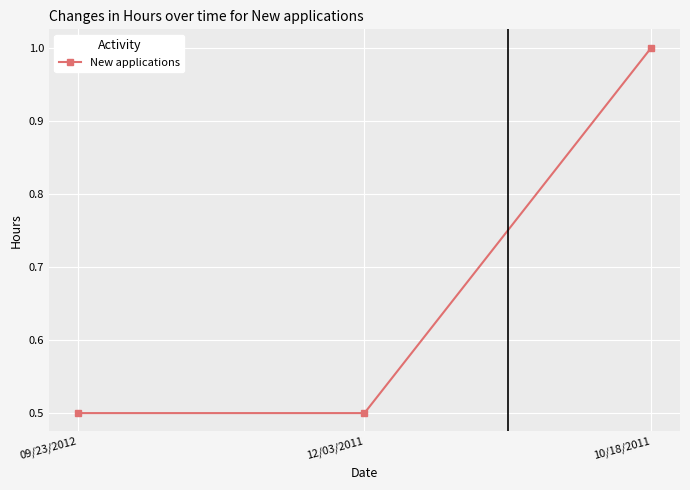

What position from the left is 12/03/2011?

2